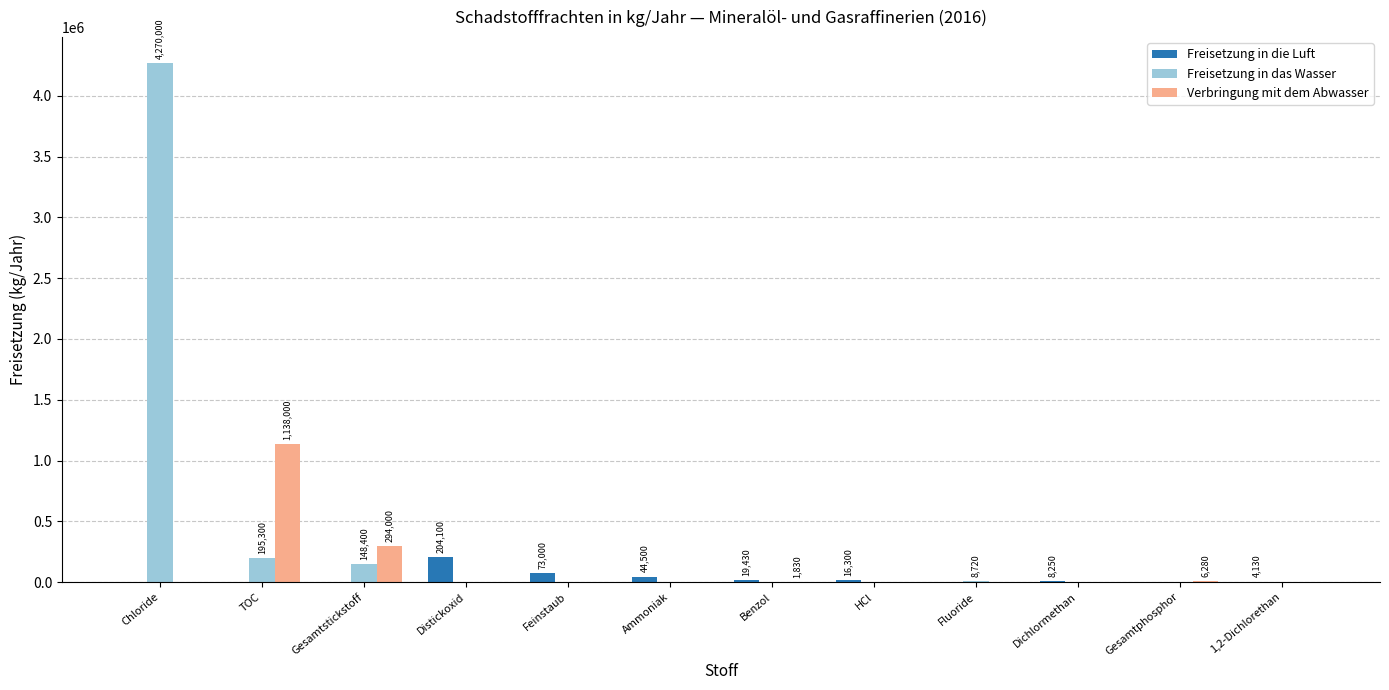

What is the sum of all Freisetzung in das Wasser values?

4622420